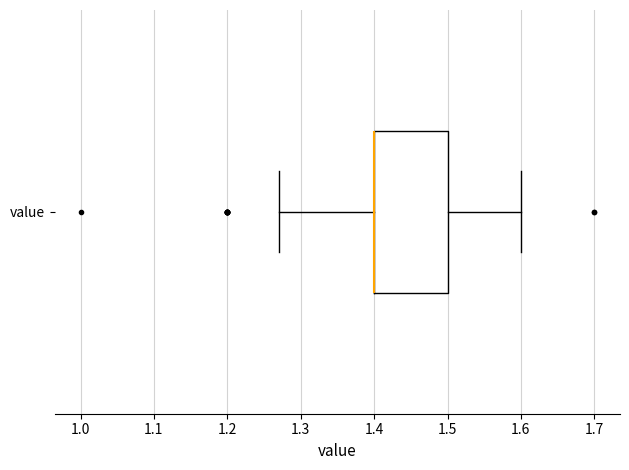

Where is the right edge of the box for value on the x-axis? The values are not printed on the chart, so give them approximately, as read against the axis.

1.50